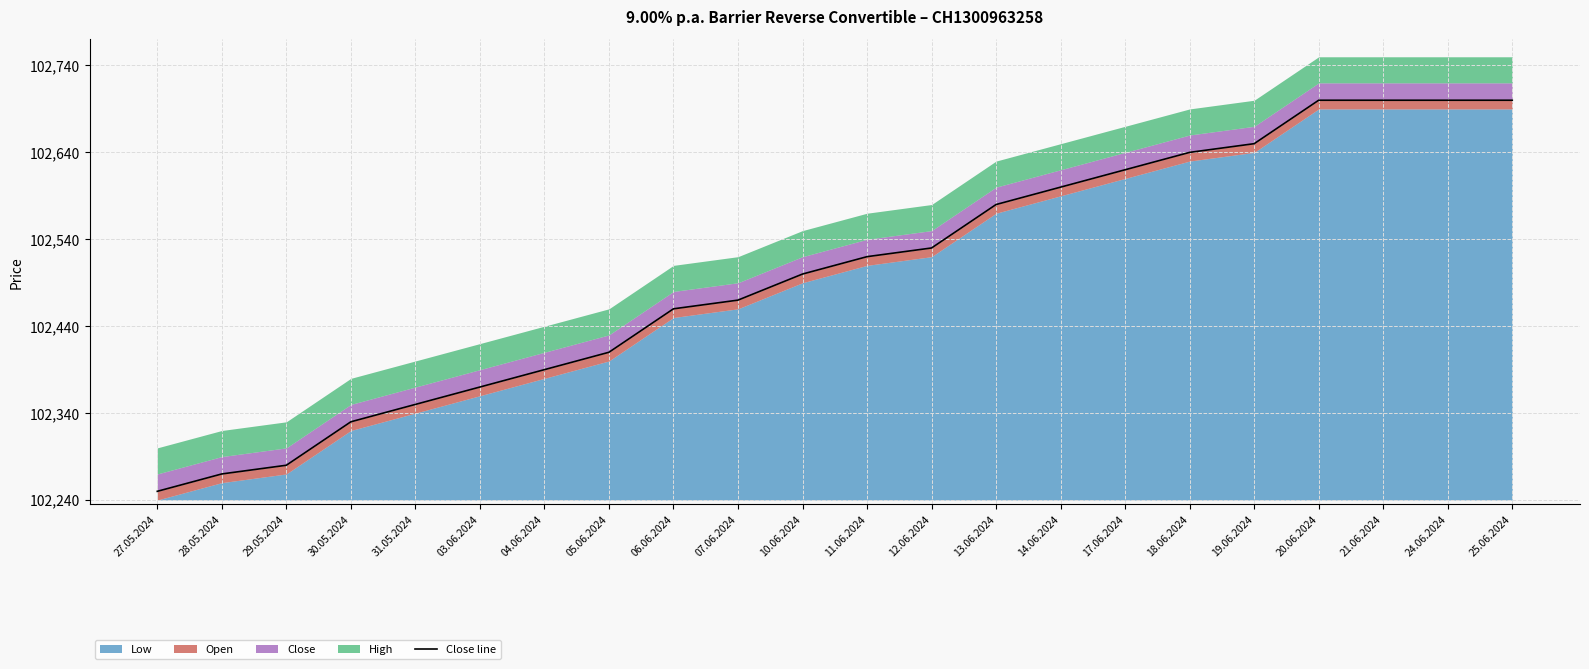

What is the smallest value displayed?

10